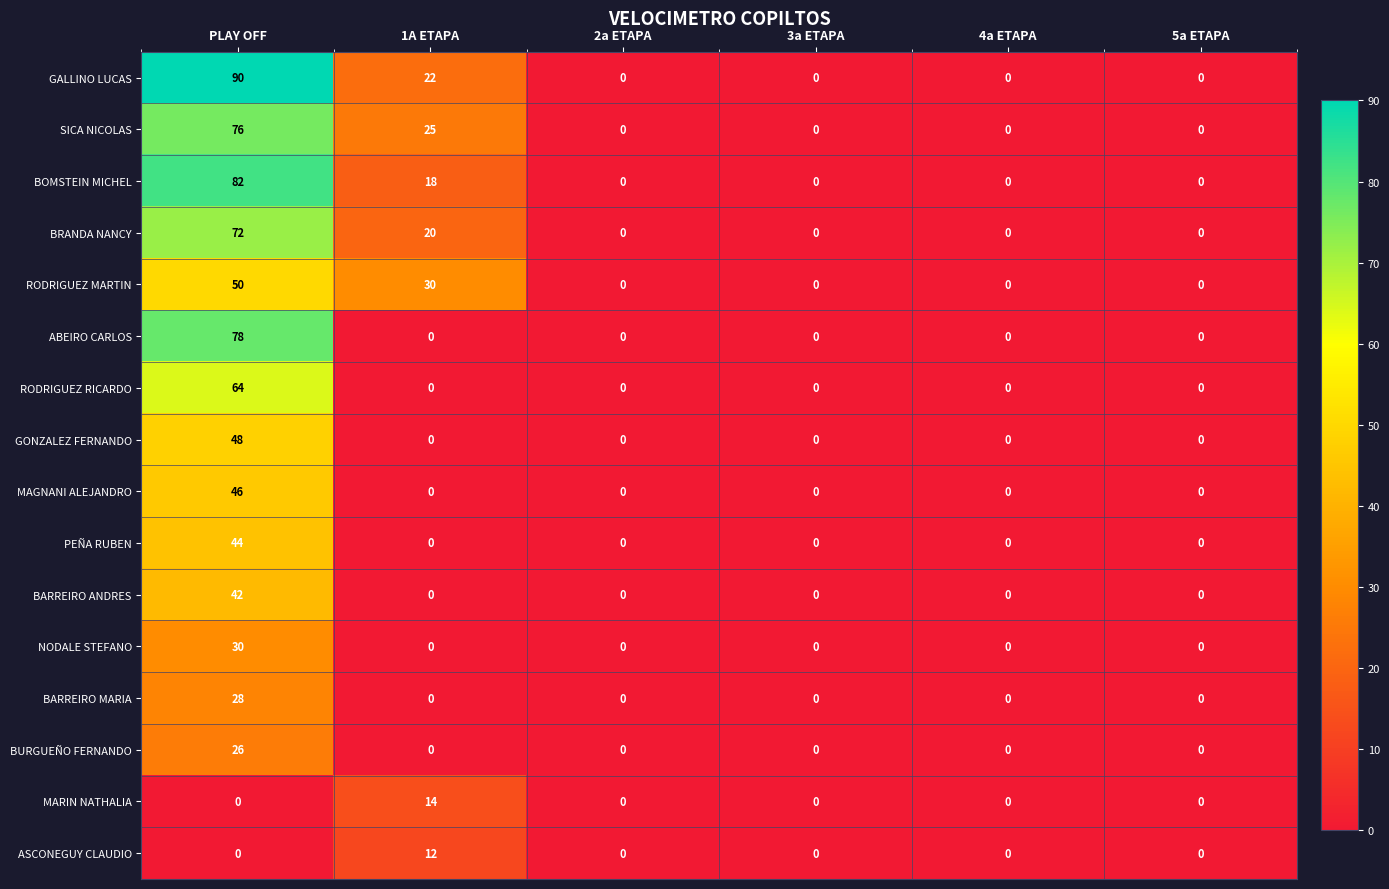

What is the maximum value shown in the chart?

90